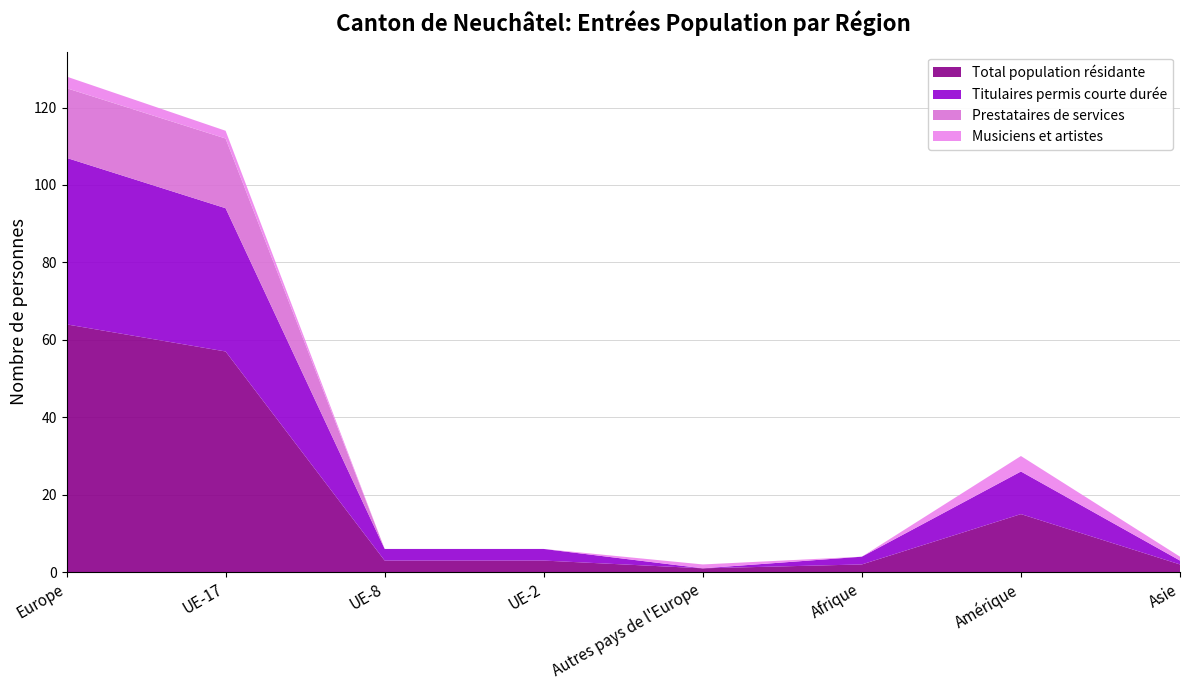

Reading right to left, list all the values displayed in this chart.

Total population résidante: 2	15	2	1	3	3	57	64
Titulaires permis courte durée: 1	11	2	0	3	3	37	43
Prestataires de services: 0	0	0	0	0	0	18	18
Musiciens et artistes: 1	4	0	1	0	0	2	3